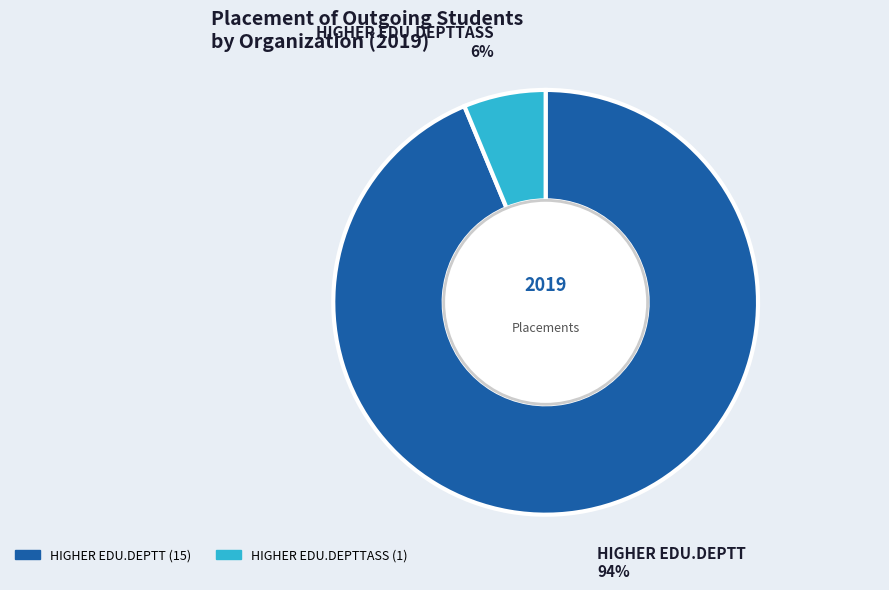

To the nearest percent, what is the average slice percentage?

50%